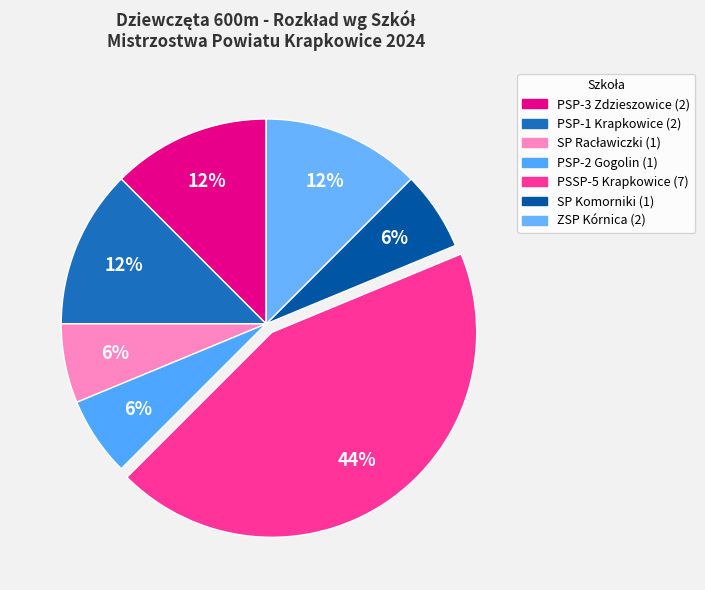

True or false: PSP-2 Gogolin accounts for 6% of the total.

True